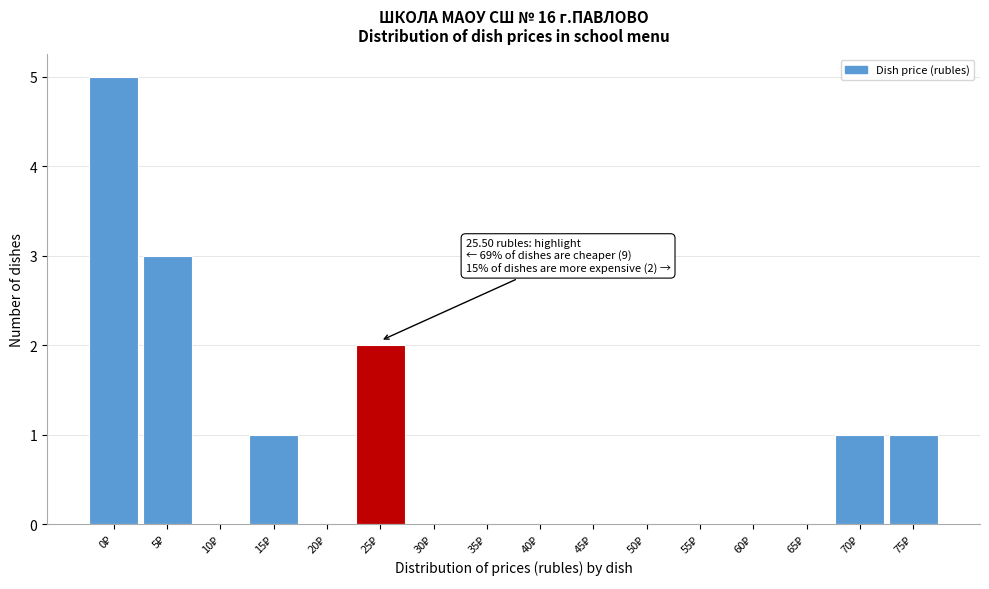

What is the greatest value displayed?

5